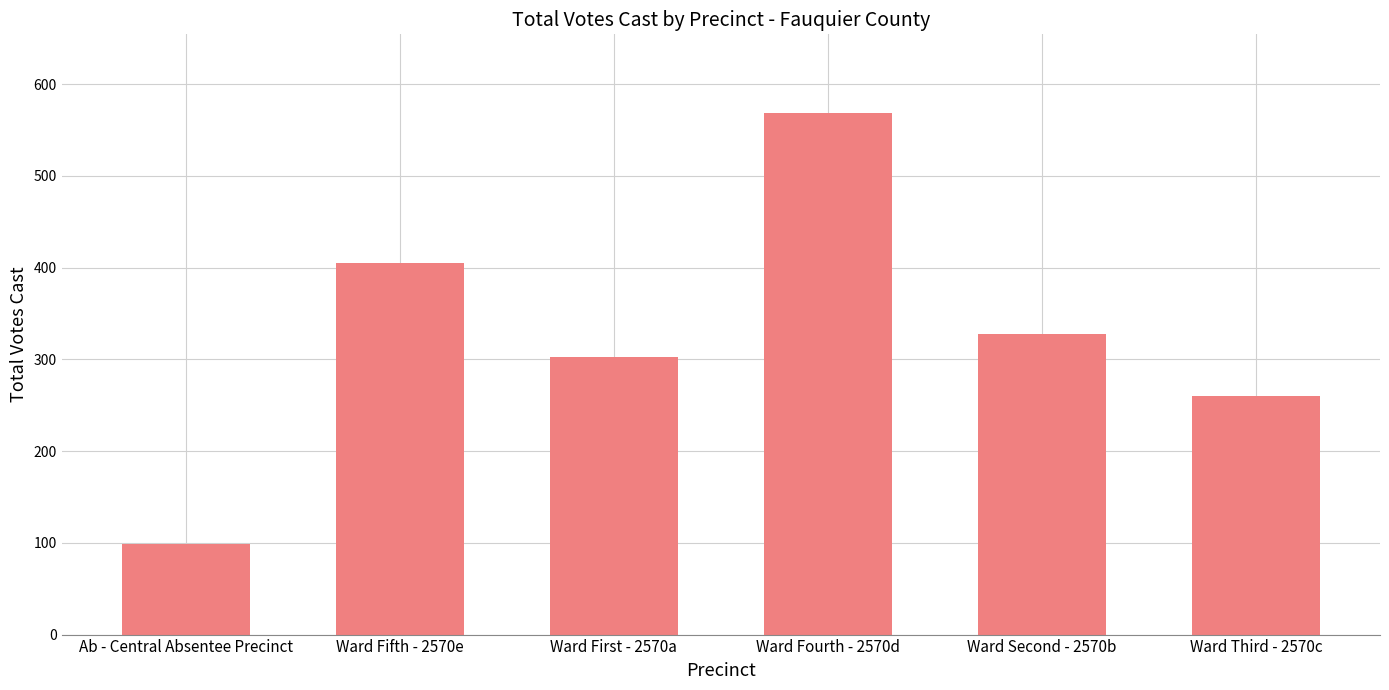

What is the sum of the values at Ab - Central Absentee Precinct and Ward Second - 2570b?

427